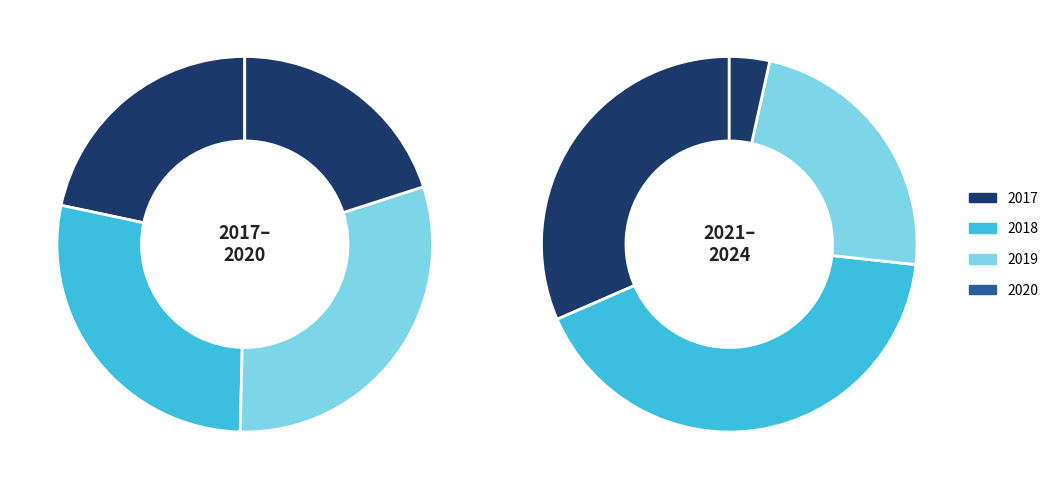

How many slices are in this pie chart?

8